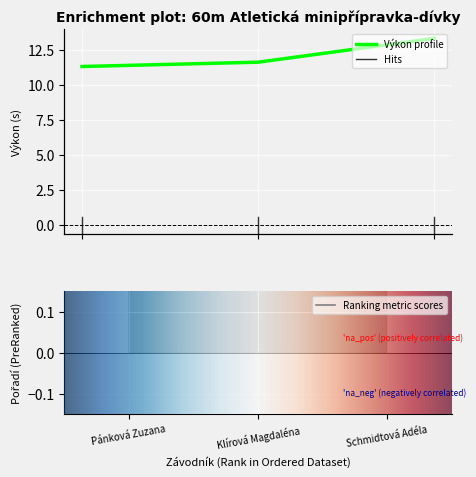

List the labels in order of Pořadí value, largest first.

Schmidtová Adéla, Klírová Magdaléna, Pánková Zuzana